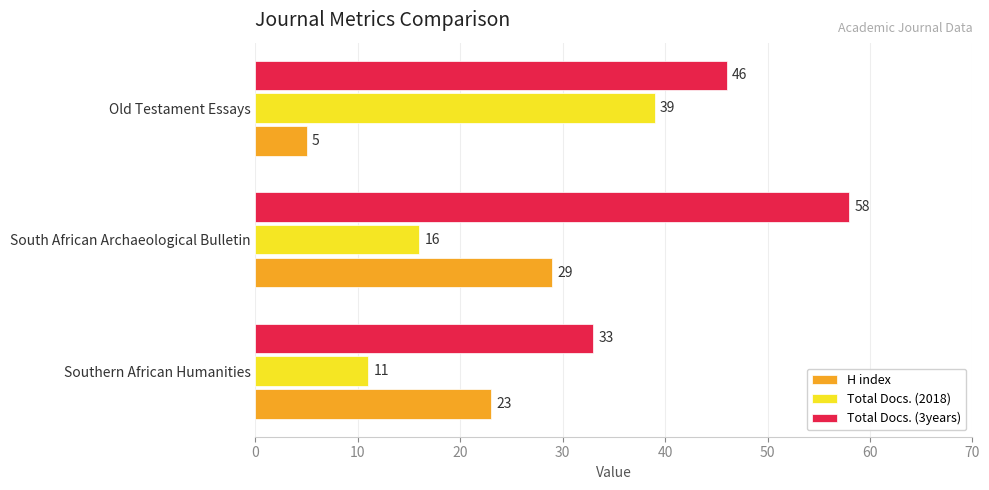

Which series has the largest range (max minus min)?

Total Docs. (2018)